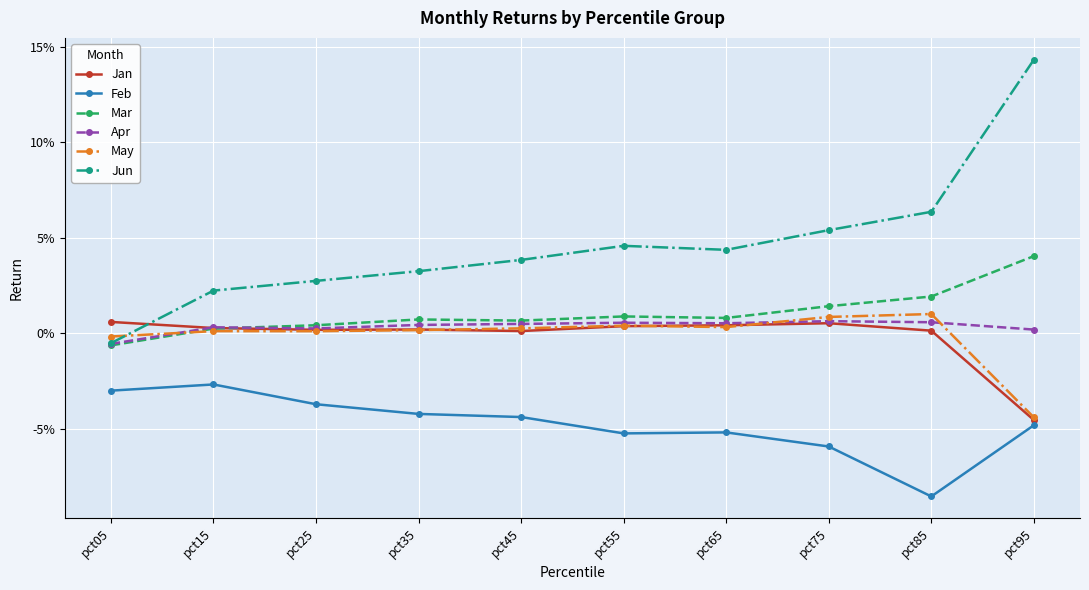

What are all the series names shown in the legend?

Jan, Feb, Mar, Apr, May, Jun